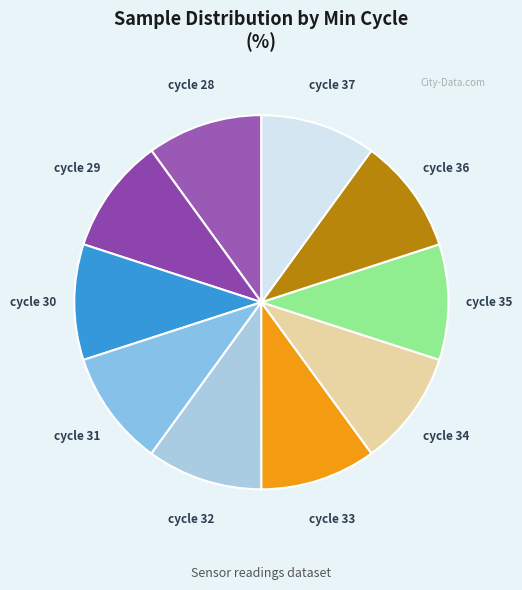

Count the number of slices in the pie.

10